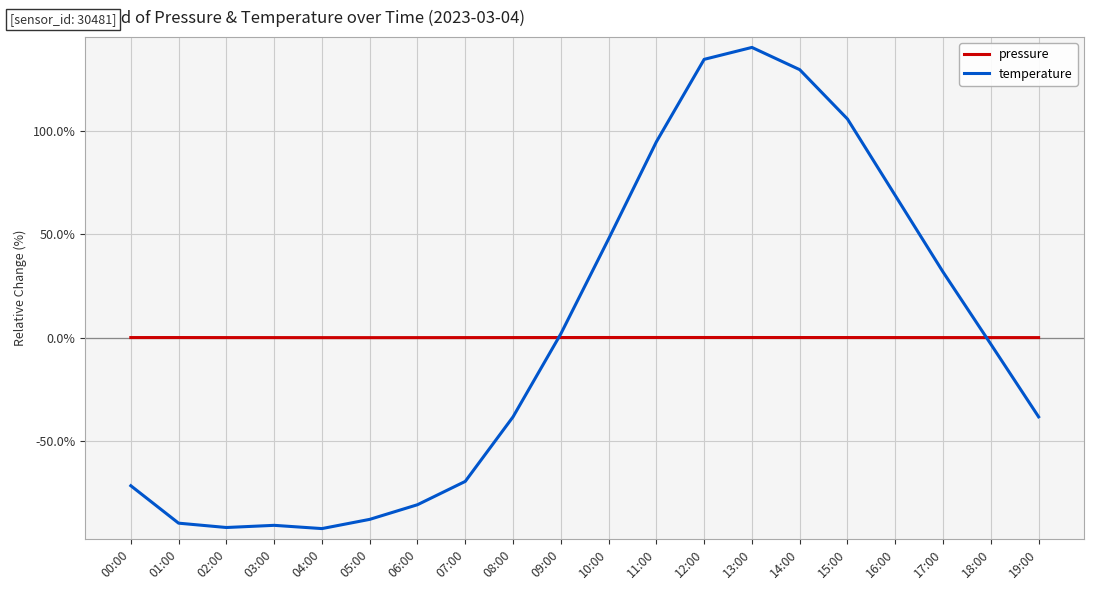

Rank the series at 11:00 from highest to lowest value.

temperature, pressure